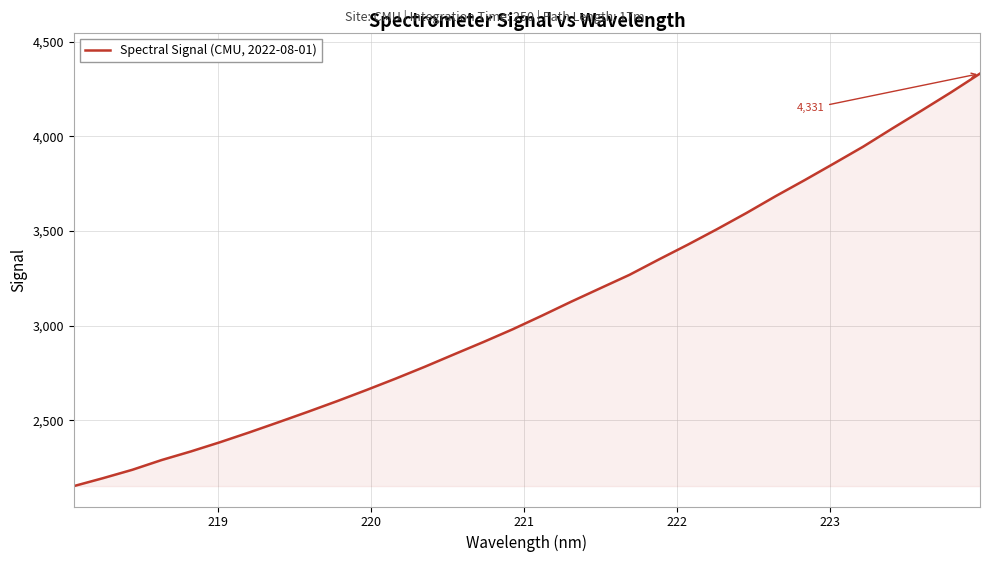

What is the minimum value shown in the chart?

2153.0